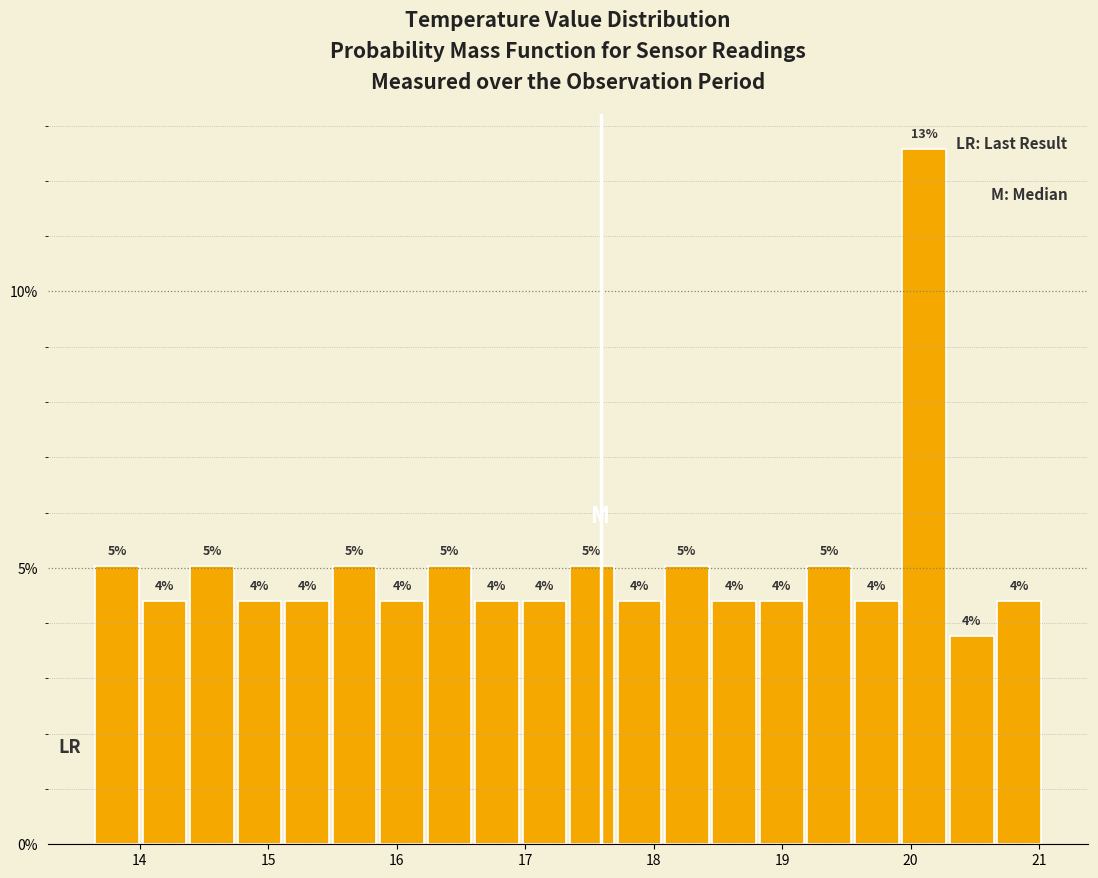

Around what value on the x-axis is the tallest bar? Give the approximate position of its centre, as read against the axis.

20.1